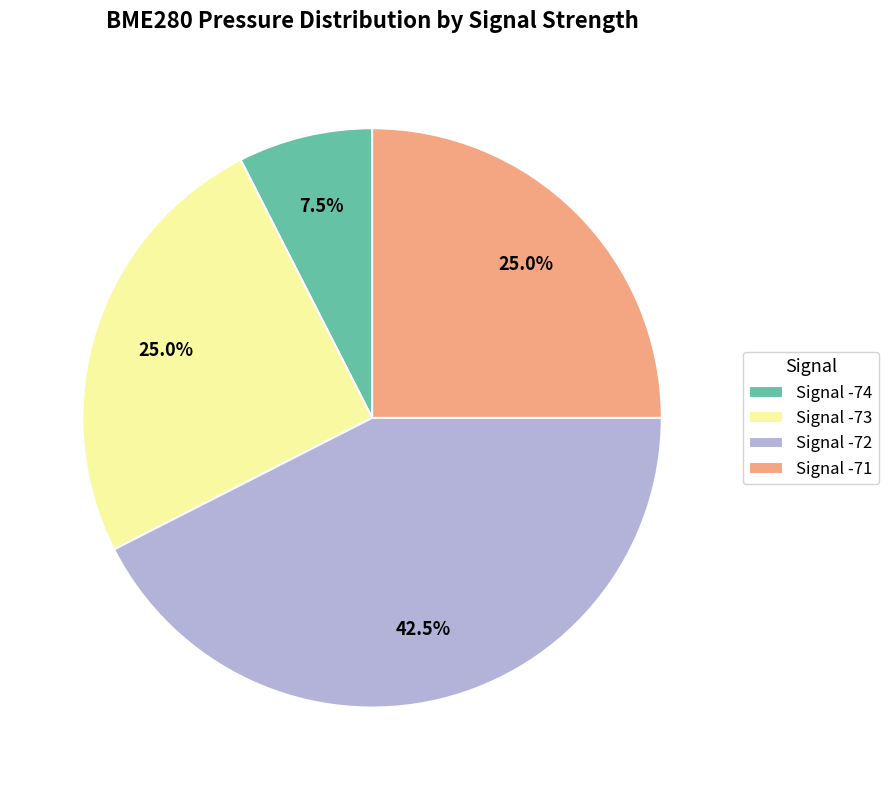

Which category has the biggest portion of the pie?

Signal -72